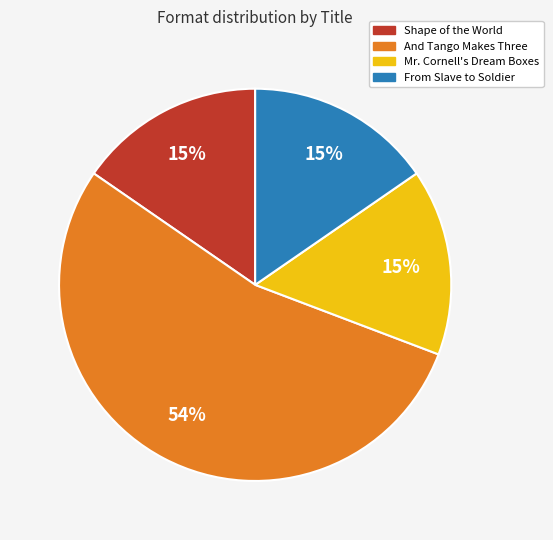

Is there a majority slice in this chart?

Yes